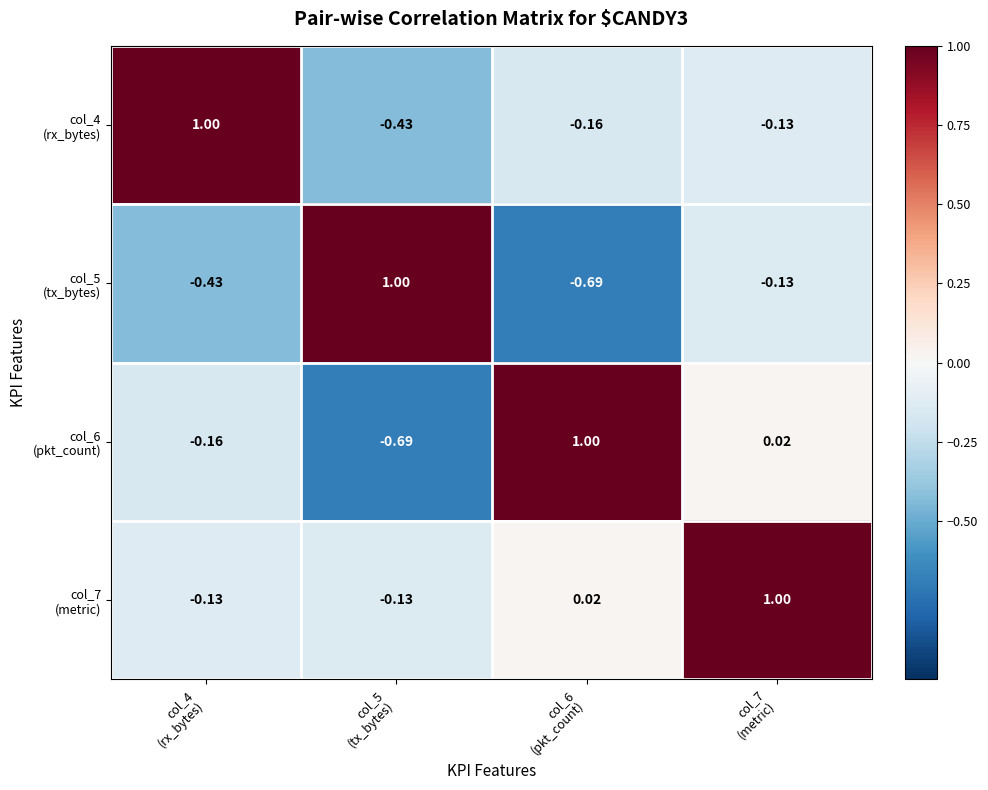

What is the difference between the highest and lowest values at col_7
(metric)?

1.1